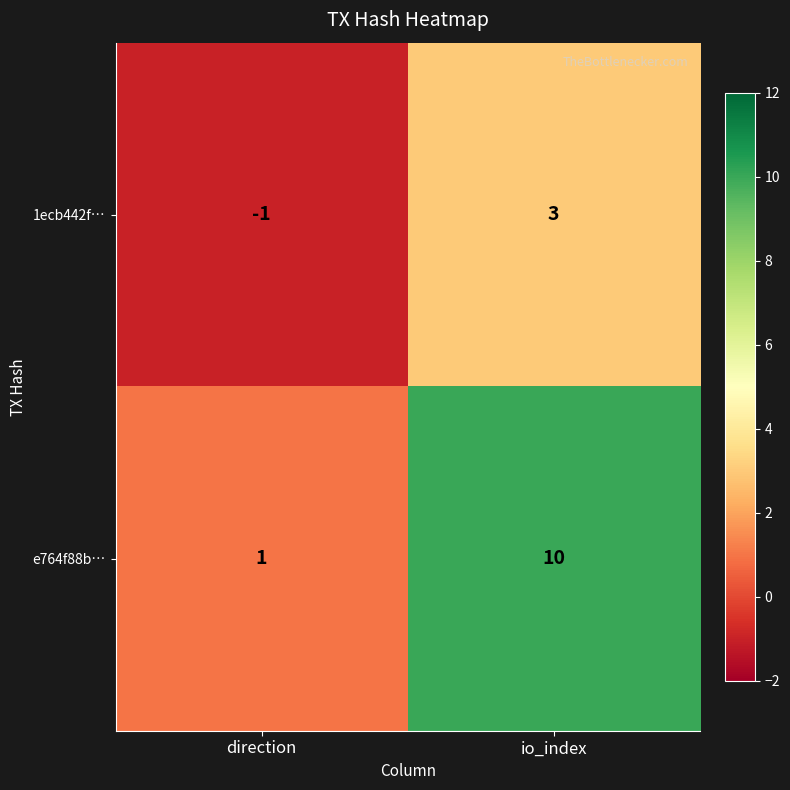

At which category does the chart reach its minimum across all series?

direction